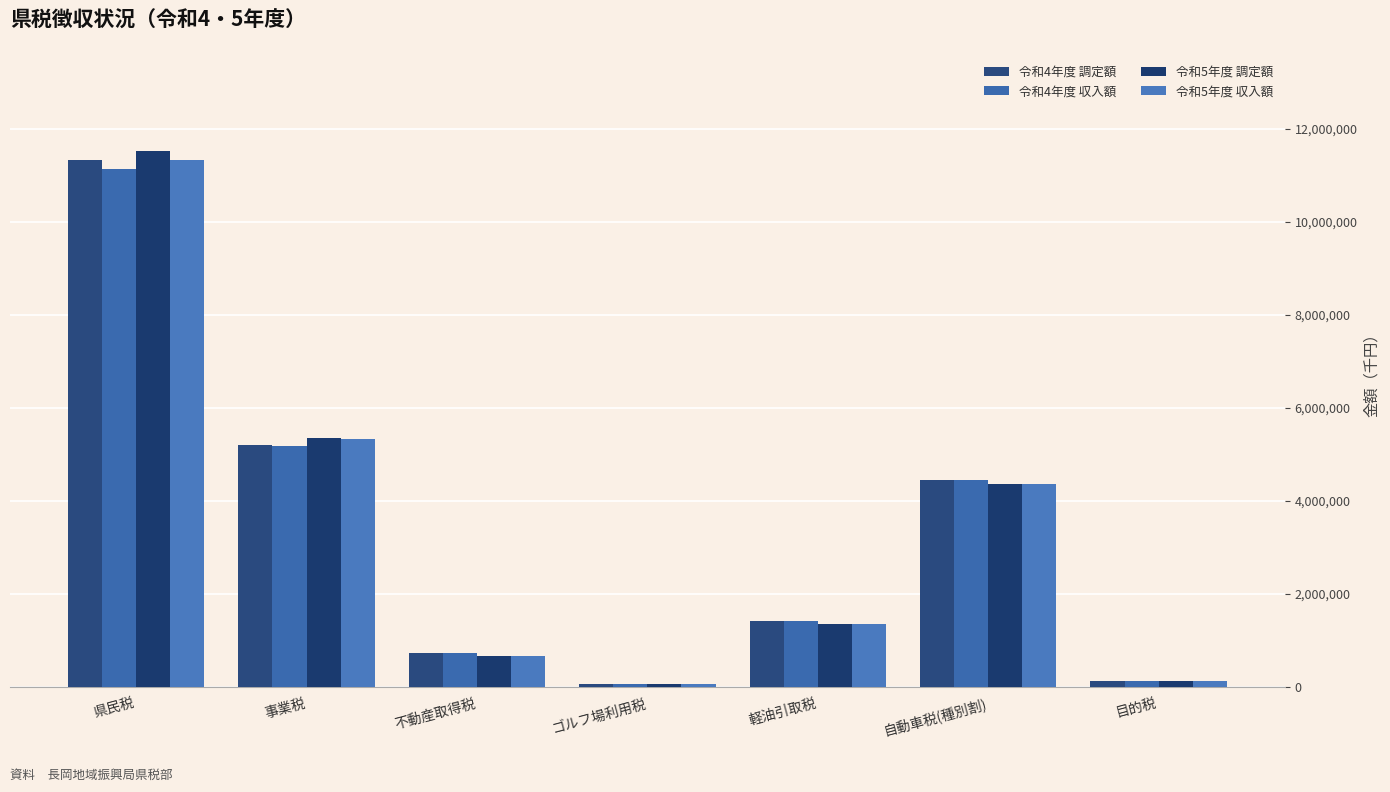

What is the difference between the maximum and minimum values in the 令和5年度 収入額 series?

11272154